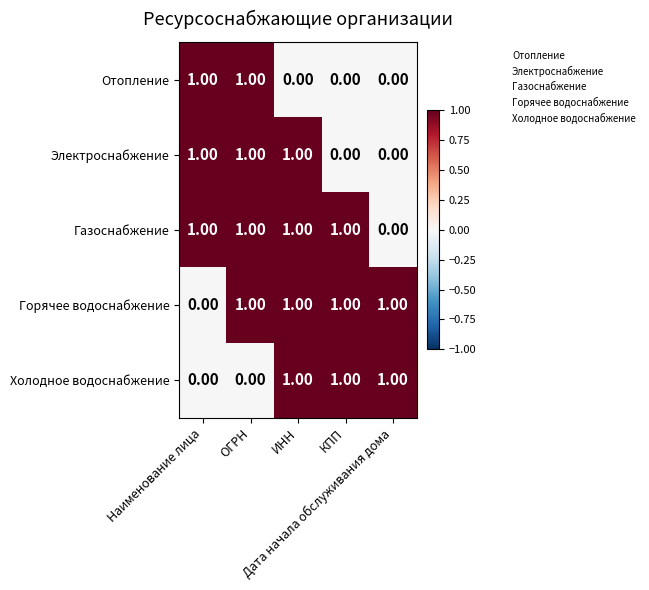

At how many categories does at least one series exceed 0?

5